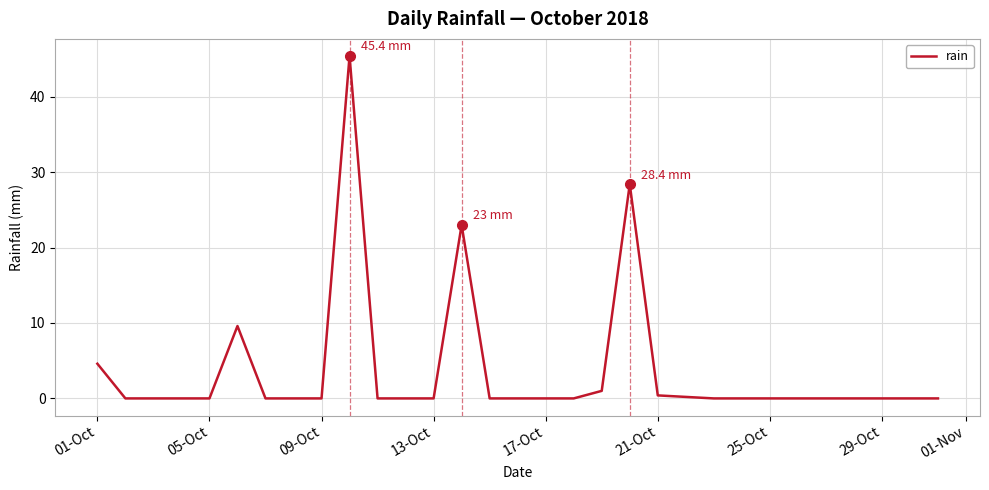

What is the greatest value displayed?

45.4